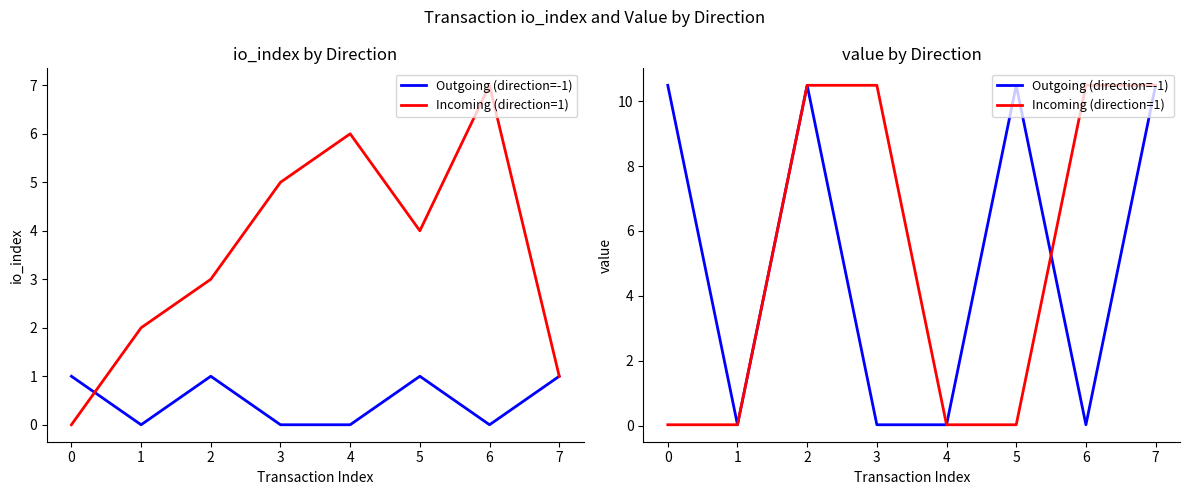

Reading left to right, extract all data points from this chart.

Outgoing (direction=-1): 10.5	0.0	10.5	0.0	0.0	10.5	0.0	10.5
Incoming (direction=1): 0.0	0.0	10.5	10.5	0.0	0.0	10.5	10.5